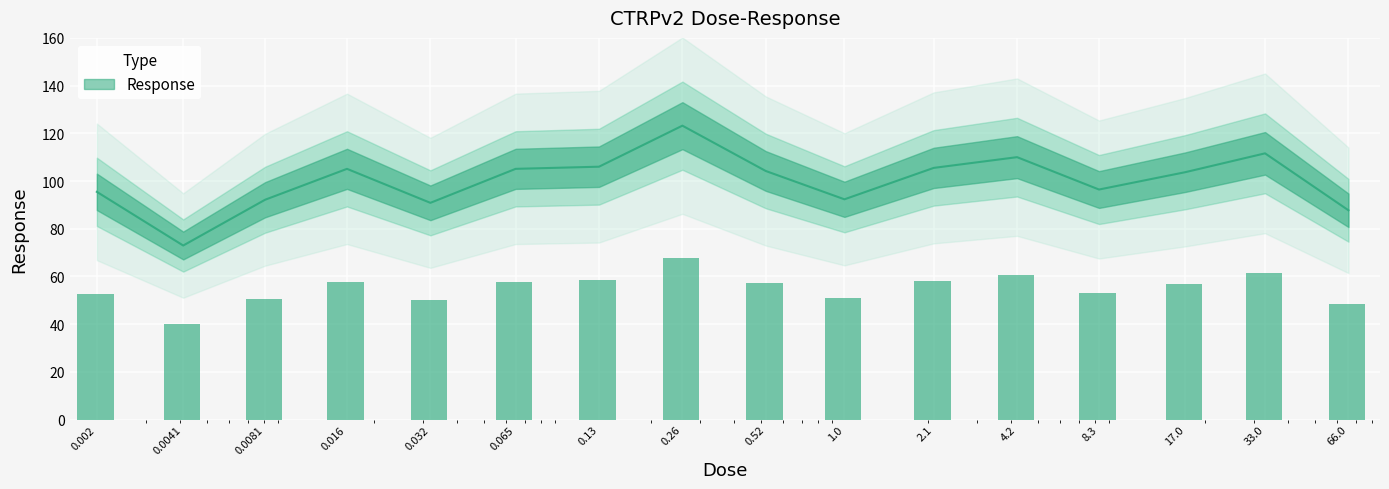

What is the label of the 9th bar from the right?

0.26